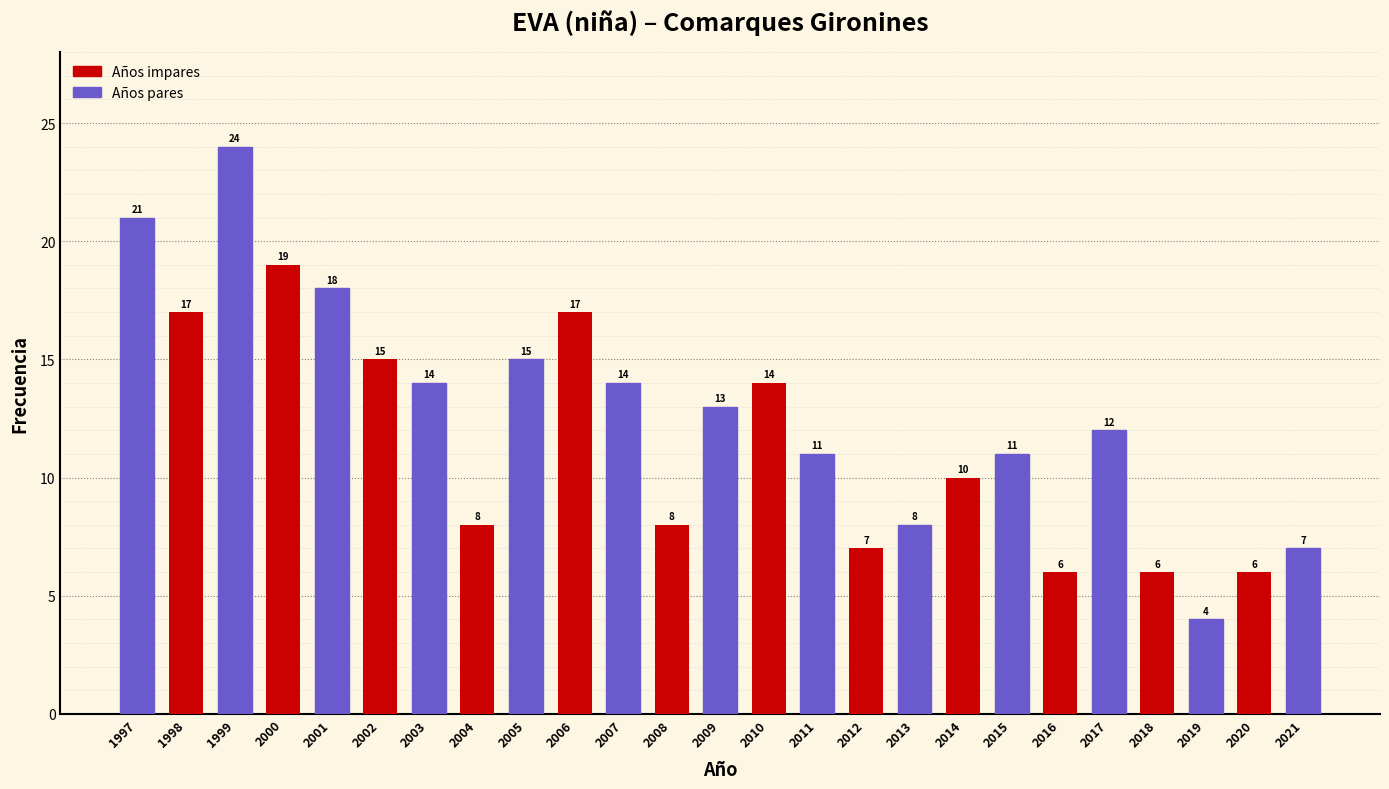

Reading right to left, extract all data points from this chart.

2021=7	2020=6	2019=4	2018=6	2017=12	2016=6	2015=11	2014=10	2013=8	2012=7	2011=11	2010=14	2009=13	2008=8	2007=14	2006=17	2005=15	2004=8	2003=14	2002=15	2001=18	2000=19	1999=24	1998=17	1997=21